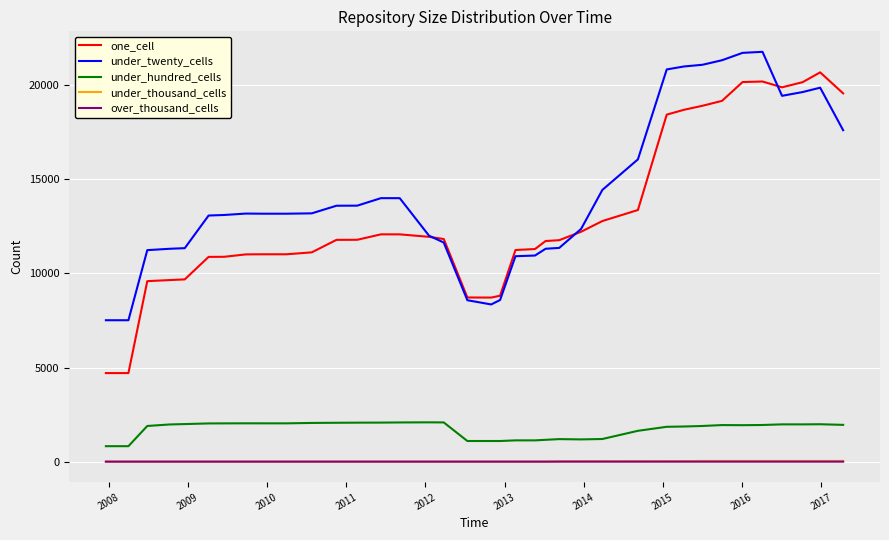

True or false: under_hundred_cells and under_thousand_cells cross at least once.

False